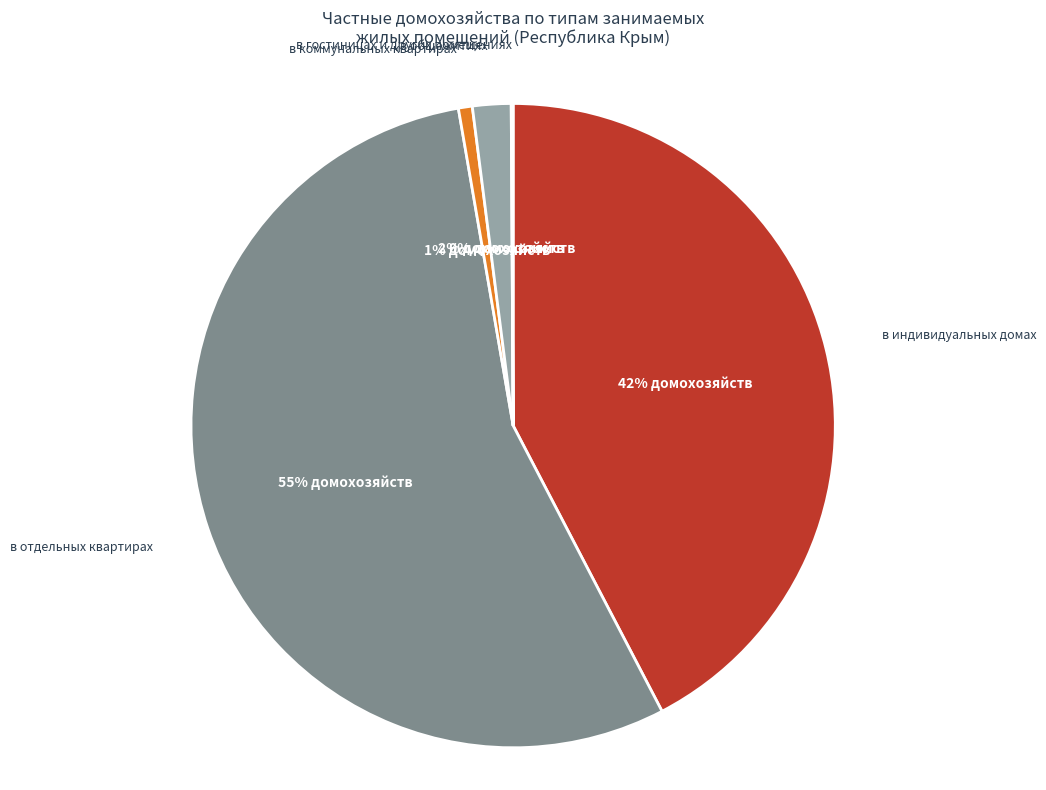

Which has a higher value, в отдельных квартирах or в коммунальных квартирах?

в отдельных квартирах